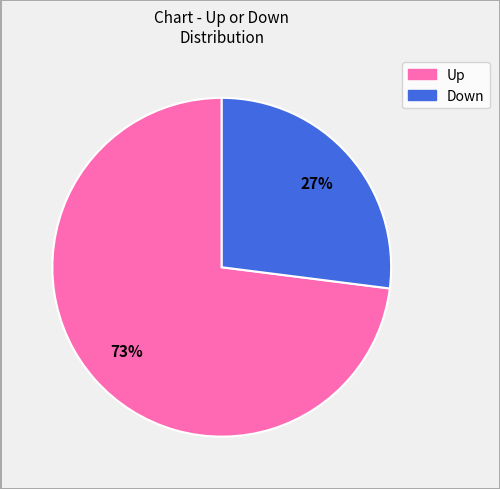

Is there any slice that represents more than half of the pie?

Yes